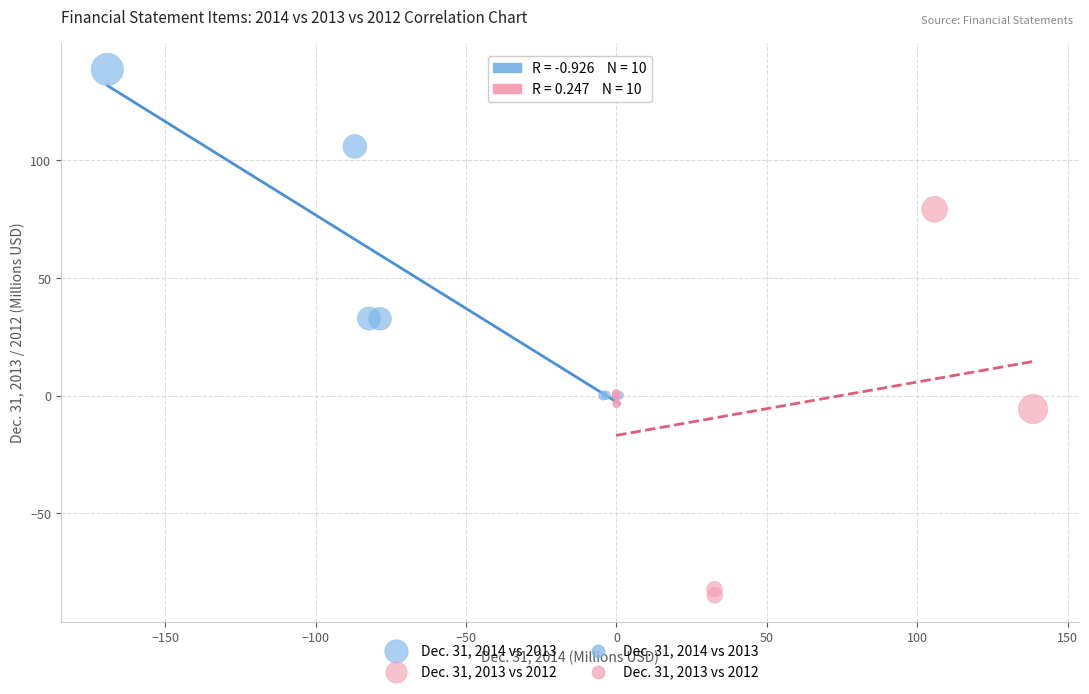

Which series contains the lowest Y value?

Dec. 31, 2013 vs 2012